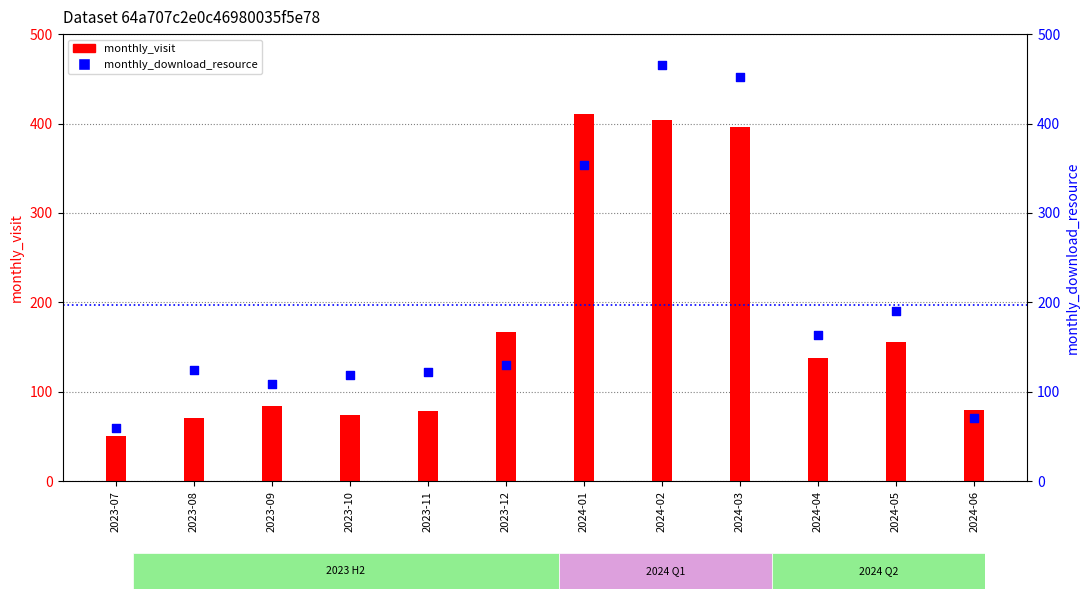

What are all the series names shown in the legend?

monthly_visit, monthly_download_resource